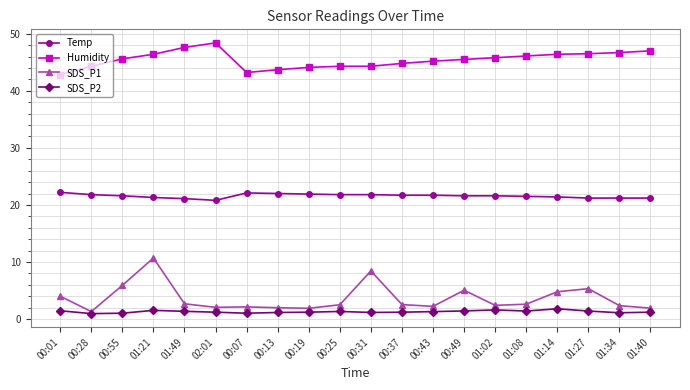

Count the number of data series in this chart.

4